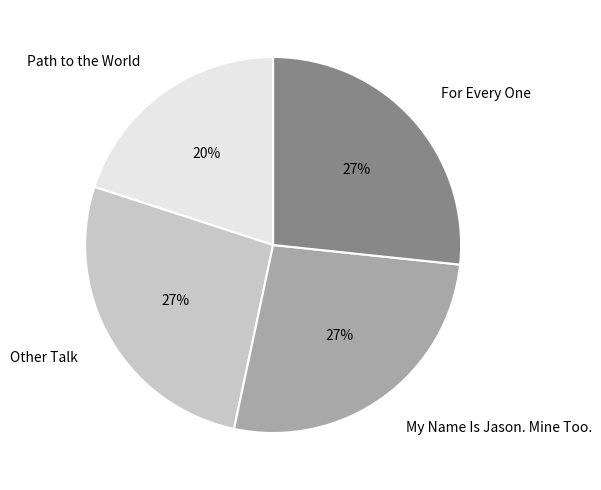

What is the ratio of the value at Other Talk to the value at For Every One?

1.0